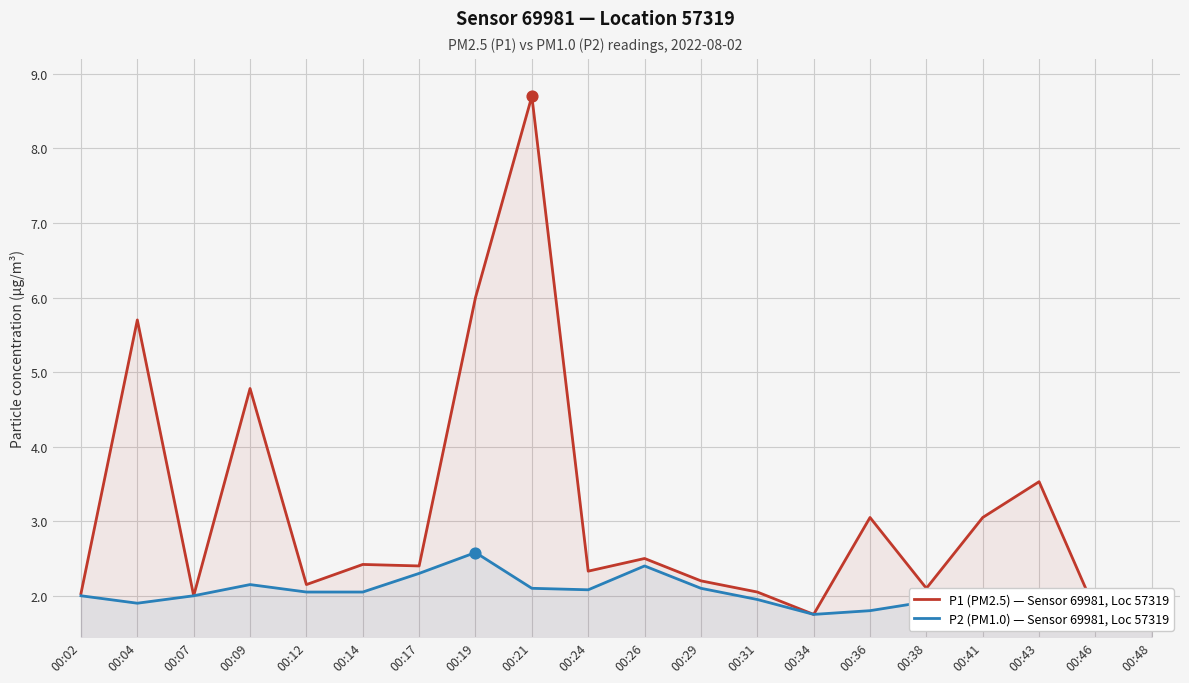

Which series has the largest total across all categories?

P1 (PM2.5) — Sensor 69981, Loc 57319